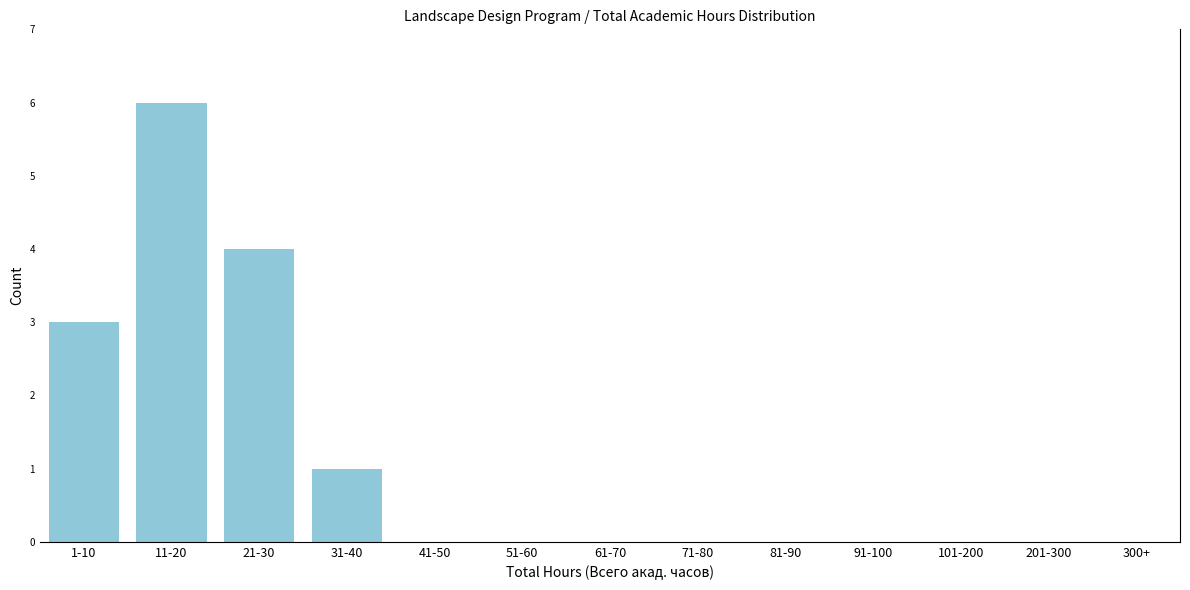

Reading left to right, list all the values displayed in this chart.

1-10=3	11-20=6	21-30=4	31-40=1	41-50=0	51-60=0	61-70=0	71-80=0	81-90=0	91-100=0	101-200=0	201-300=0	300+=0